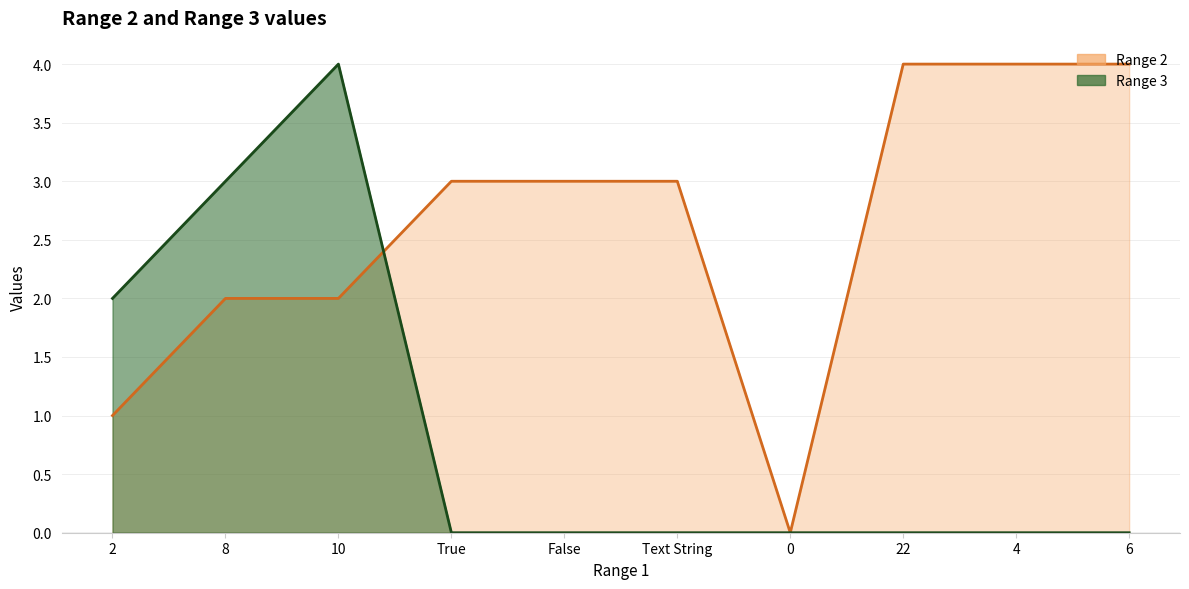

Reading left to right, extract all data points from this chart.

Range 2: 2=1	8=2	10=2	True=3	False=3	Text String=3	0=0	22=4	4=4	6=4
Range 3: 2=2	8=3	10=4	True=0	False=0	Text String=0	0=0	22=0	4=0	6=0